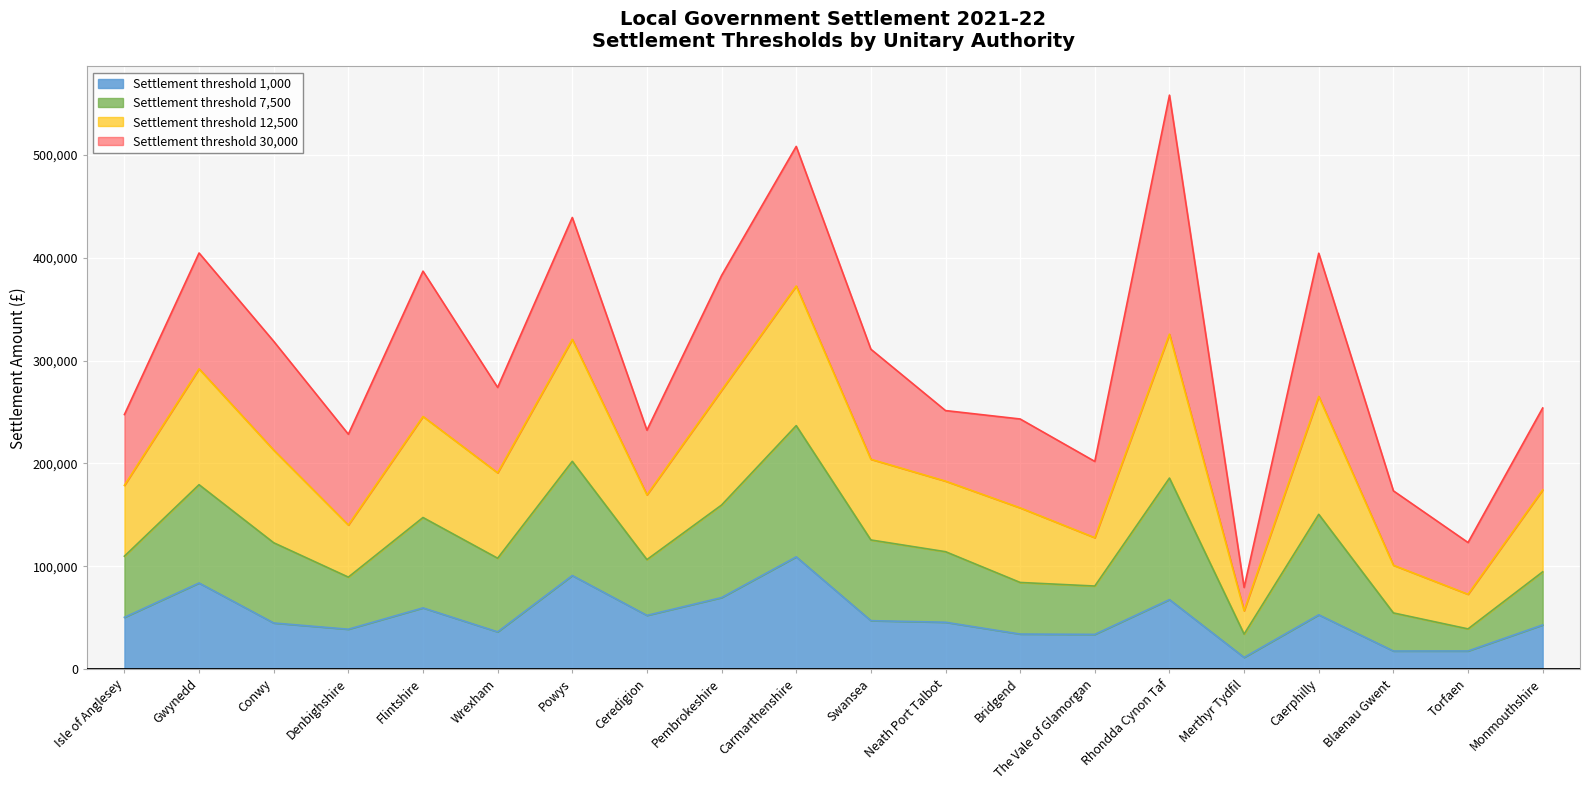

The Settlement threshold 1,000 series shows 34106 at Bridgend. True or false?

True